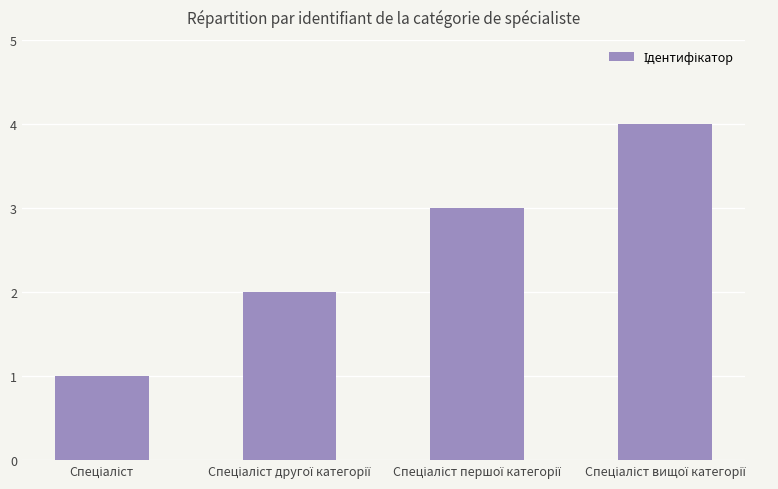

What is the difference between the maximum and minimum values?

3